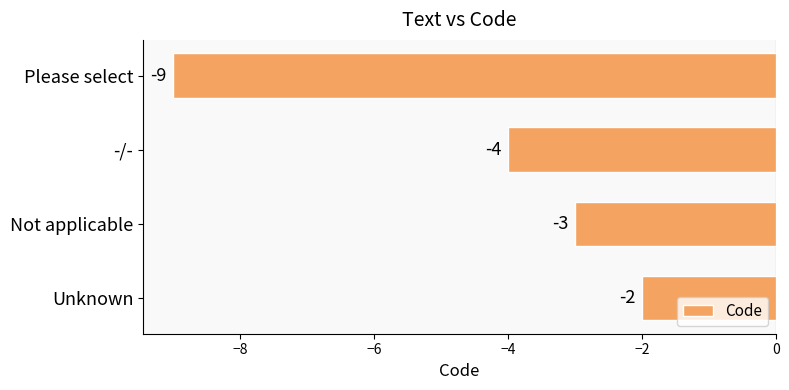

Reading bottom to top, transcribe all the data shown in this chart.

-2	-3	-4	-9